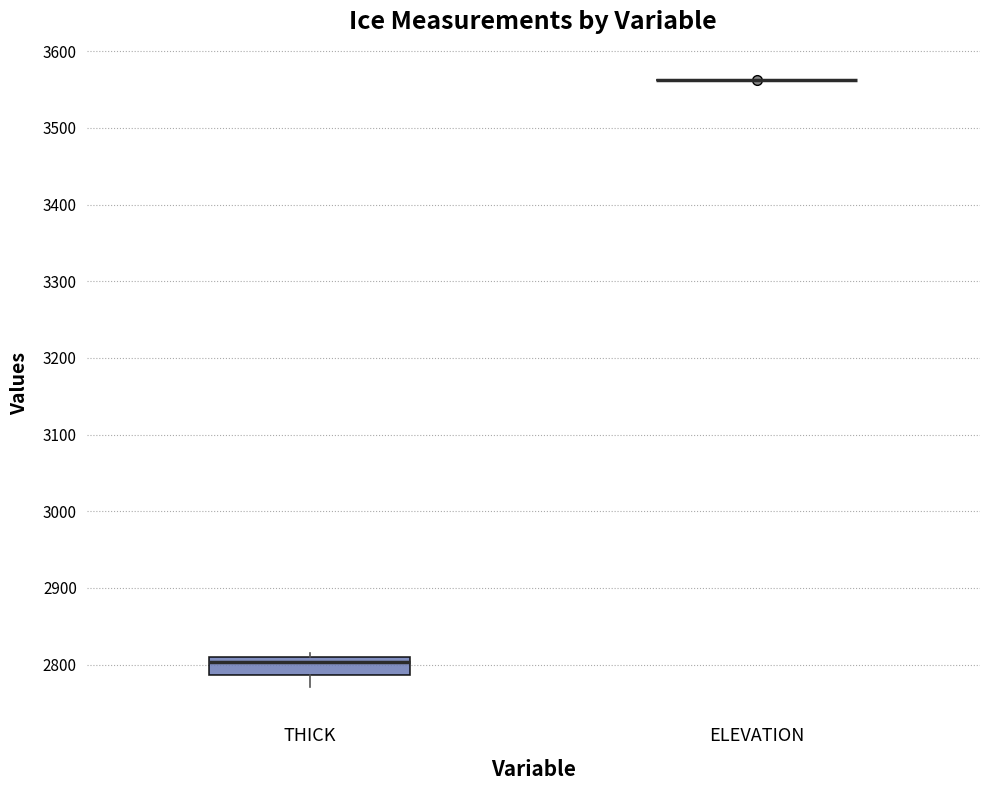

Reading left to right, read every box against the y-axis: the position of its median line, the range the box covers, and the ends of its whiskers. The values are not printed on the chart, so give them approximately, as read against the axis.

THICK: median 2800, box 2790 to 2810, whiskers 2770 to 2820
ELEVATION: box collapsed to a line at 3560, whiskers 3560 to 3560